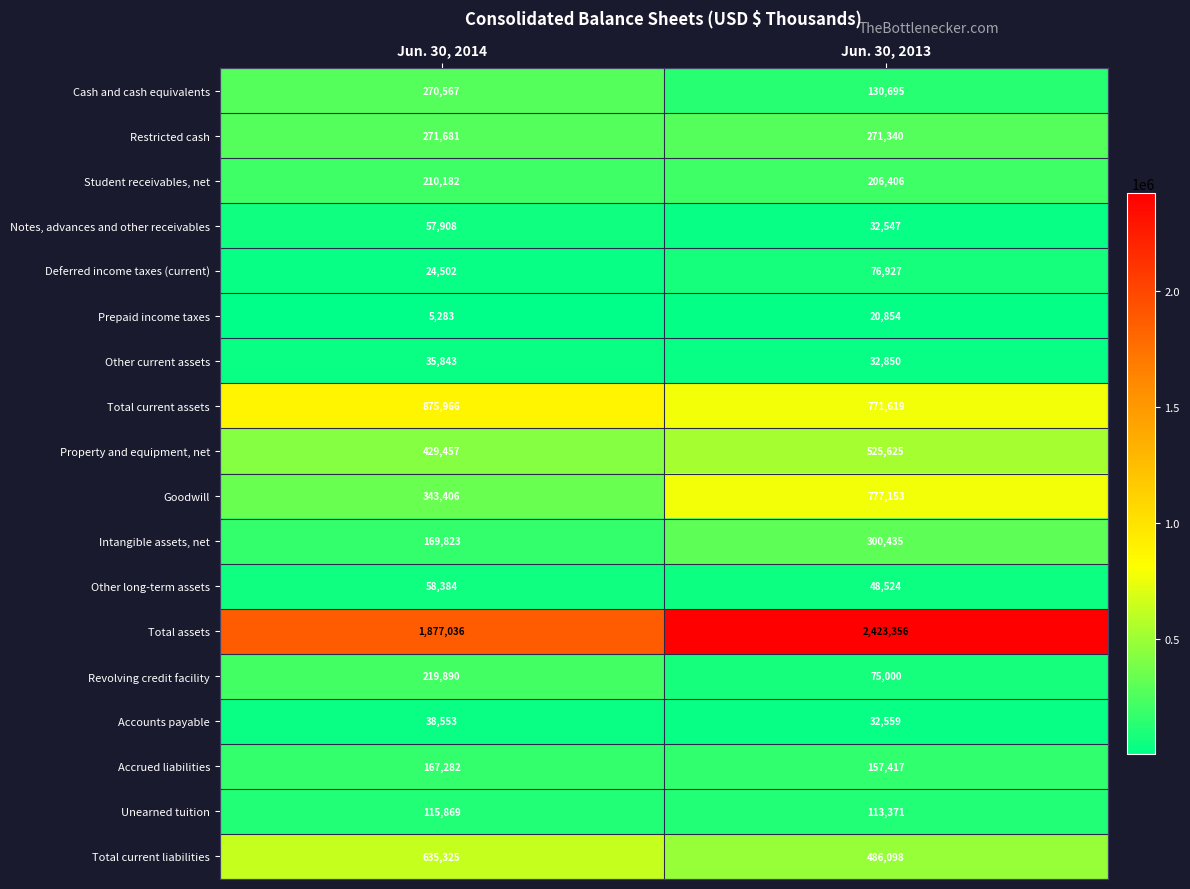

The value of Accounts payable at Jun. 30, 2013 is 32559. True or false?

True